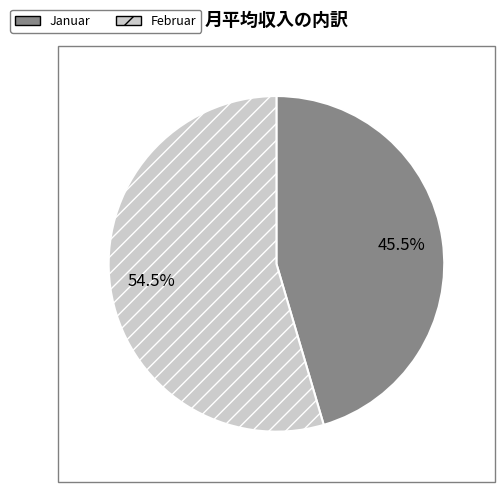

What is the largest slice in the pie chart?

Februar